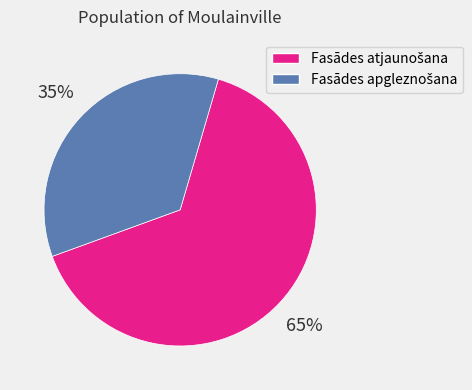

Is there any slice that represents more than half of the pie?

Yes